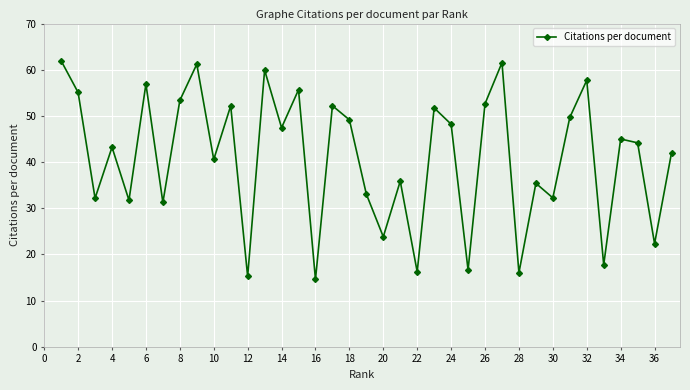

How many values are below 44?

18